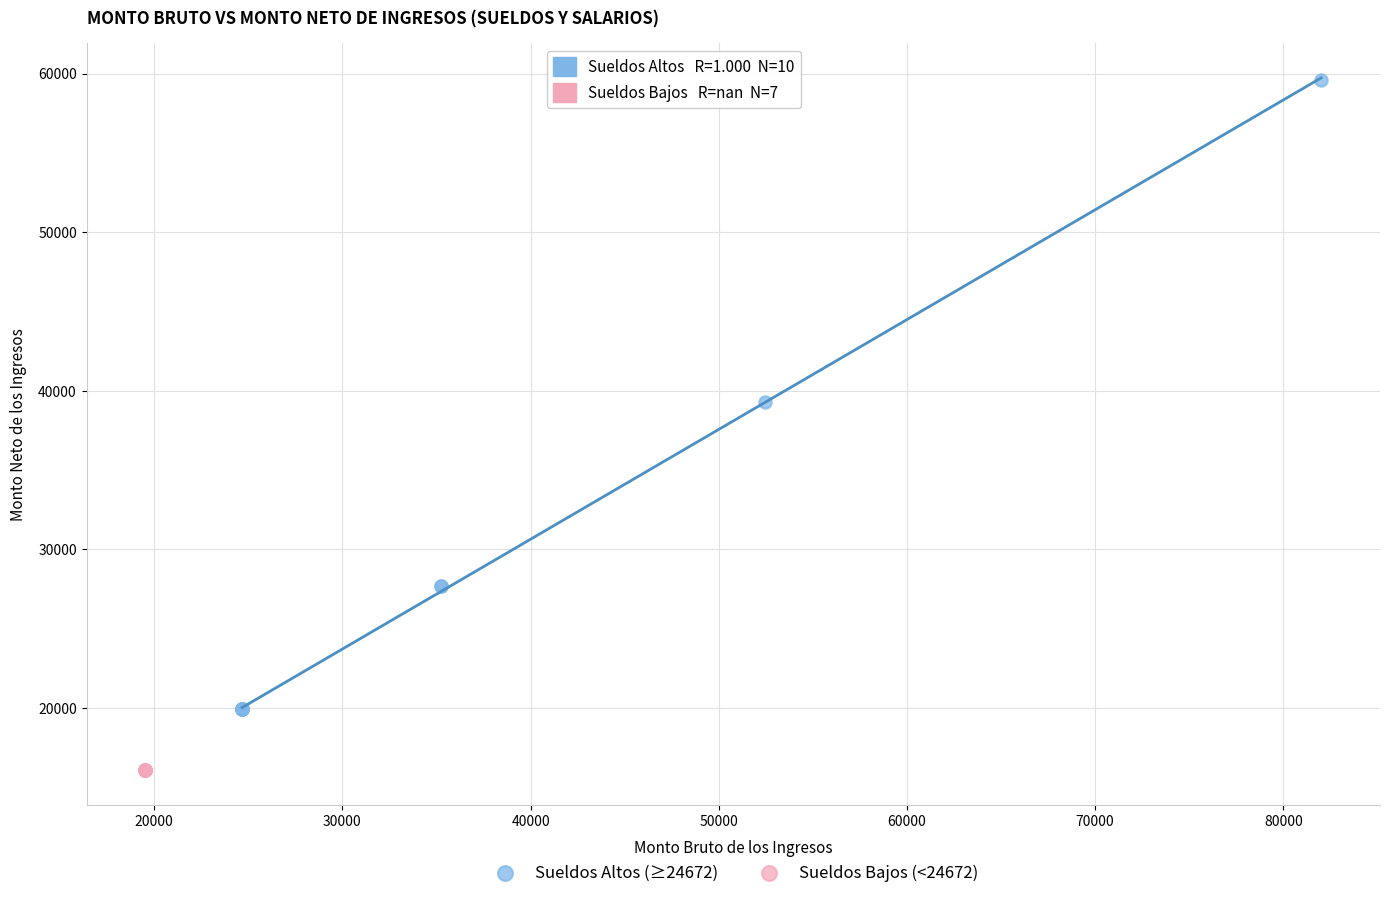

Which series reaches the minimum Y coordinate?

Sueldos Bajos (<24672)